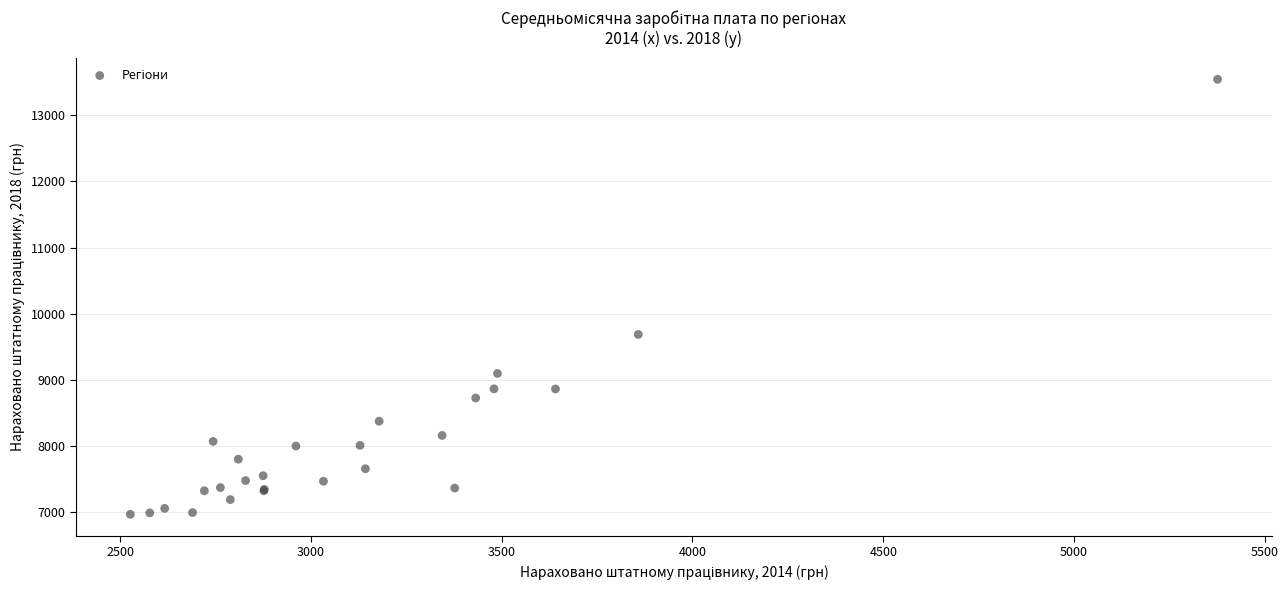

What Y value in the scatter plot is closest to 10255?

9686.0